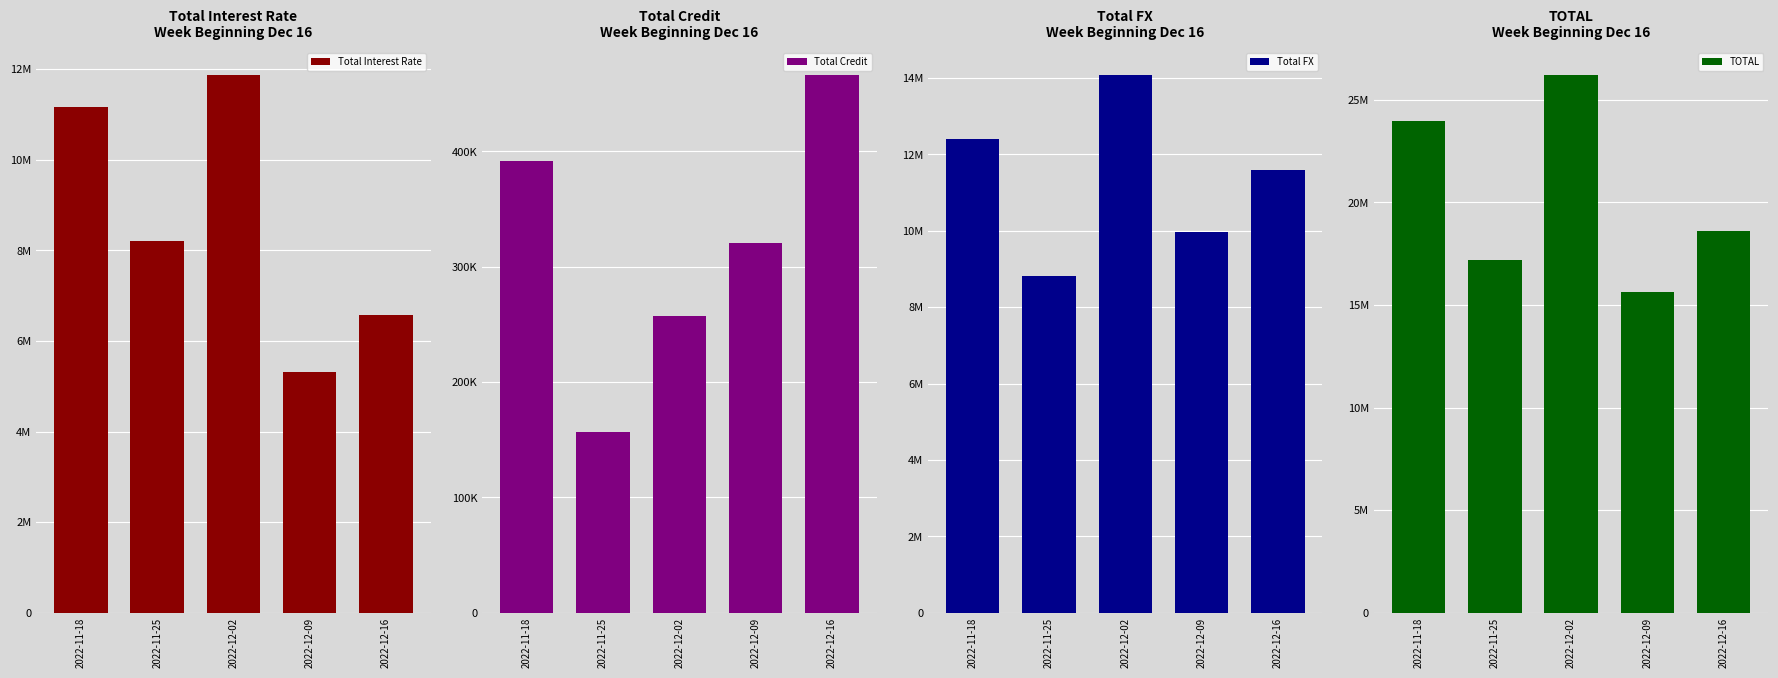

Rank the series by their maximum value, from highest to lowest.

TOTAL, Total FX, Total Interest Rate, Total Credit